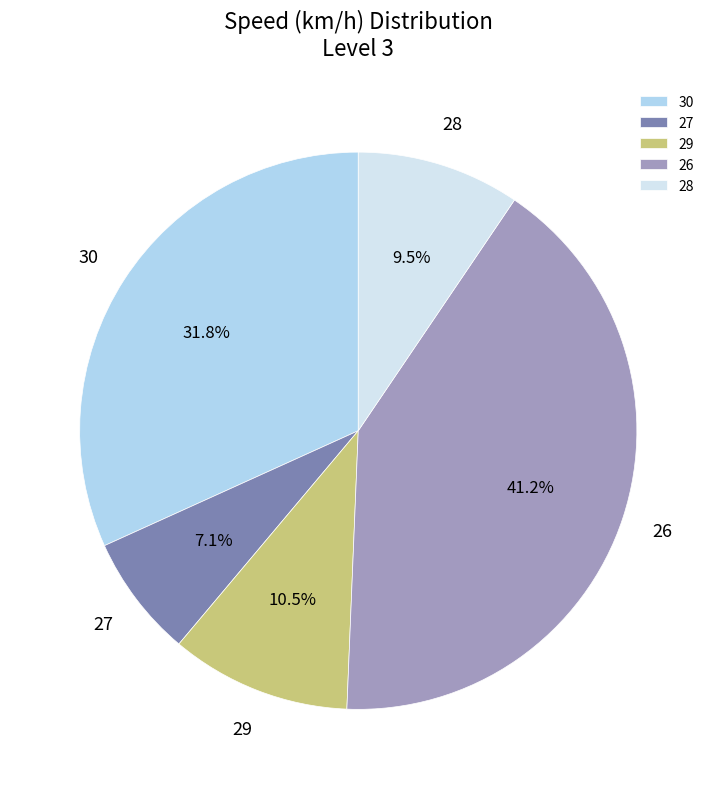

Do 30 and 28 together represent more than half of the pie?

No